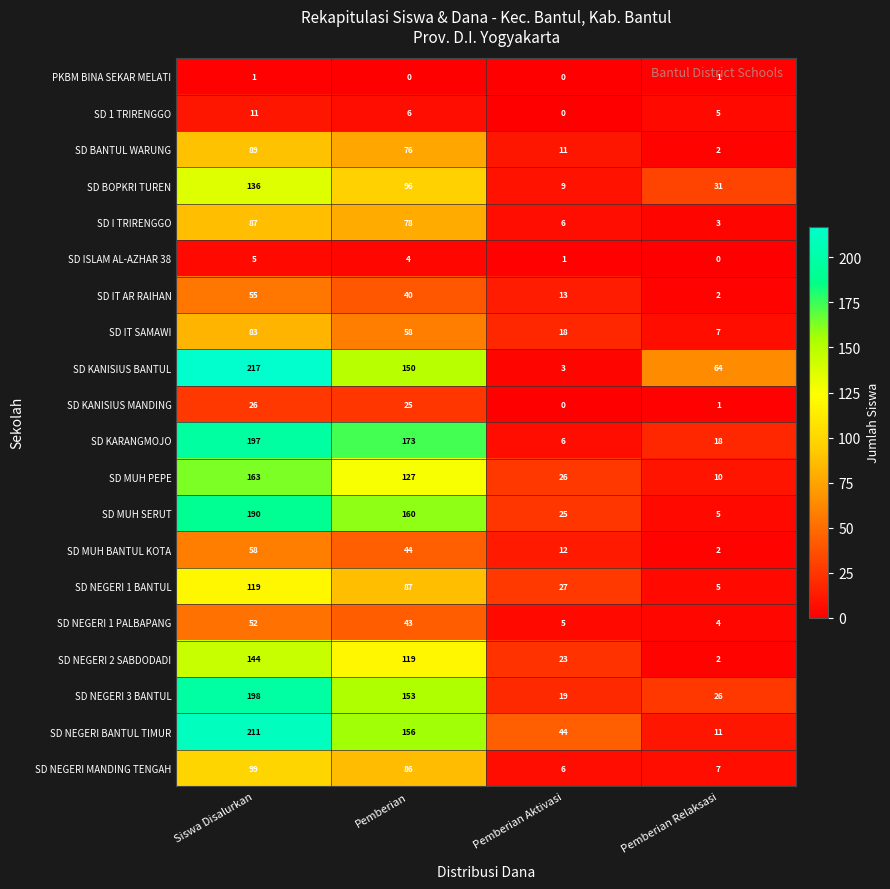

What is the difference between the maximum and second lowest values in the SD KANISIUS BANTUL series?

153